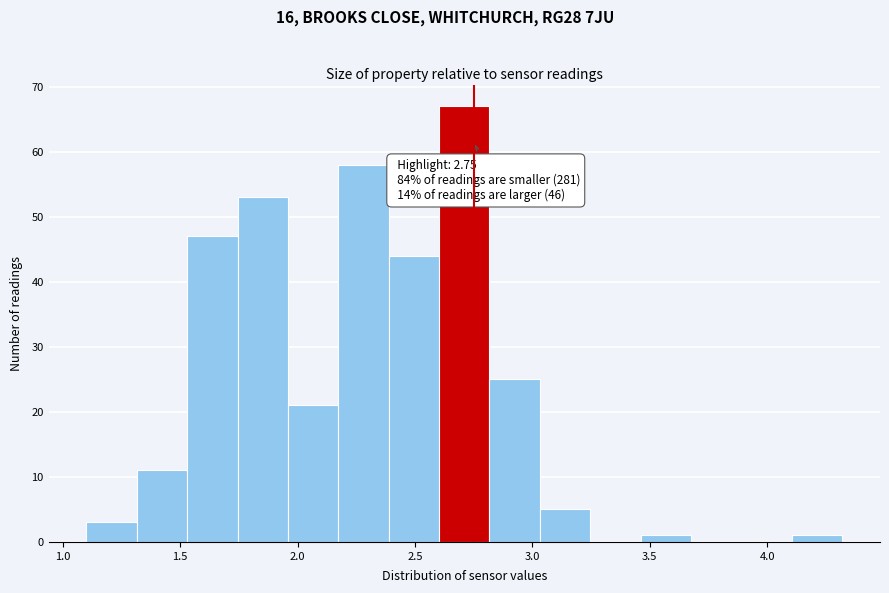

Which range on the x-axis has the tallest bar?

2.60 to 2.80